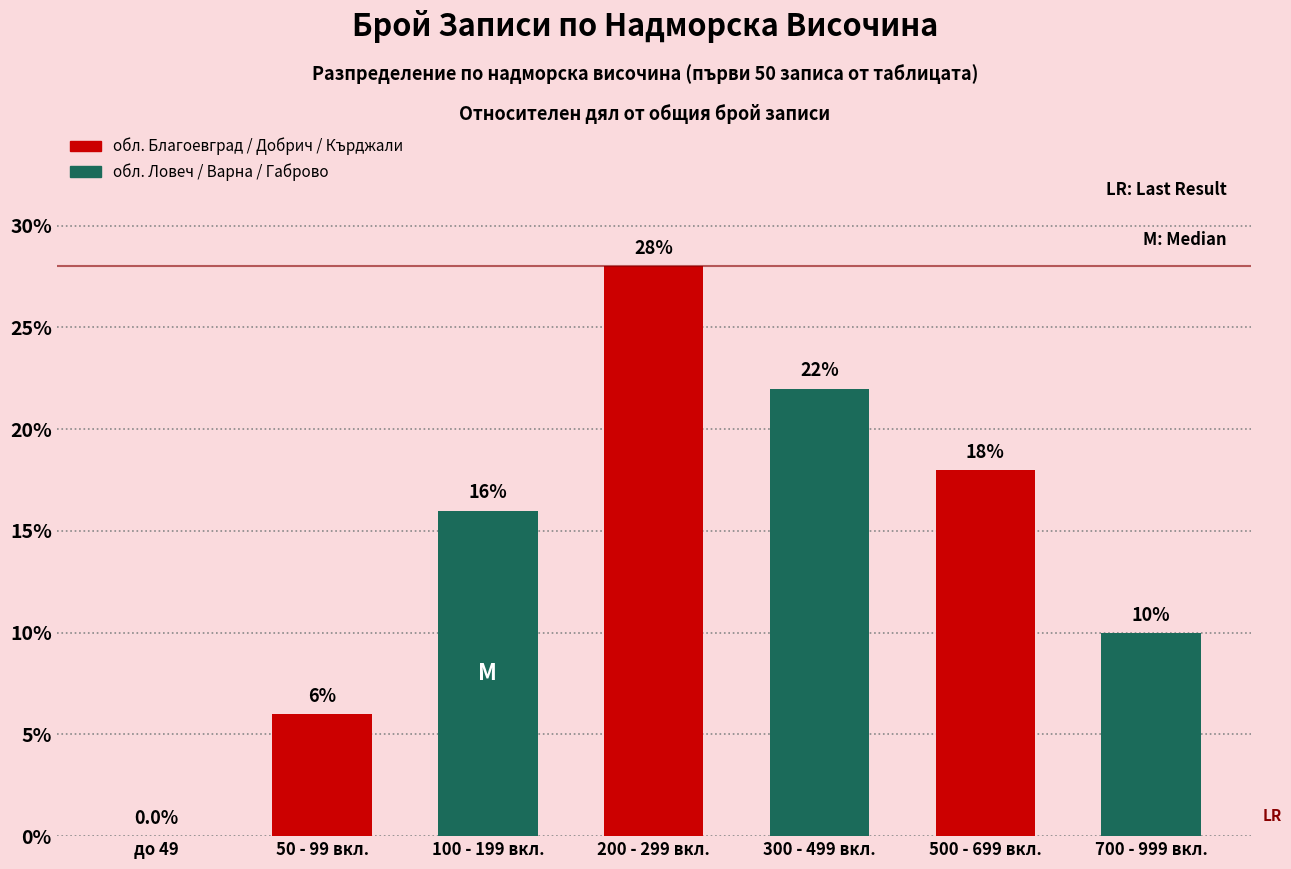

How many positive values are there?

6